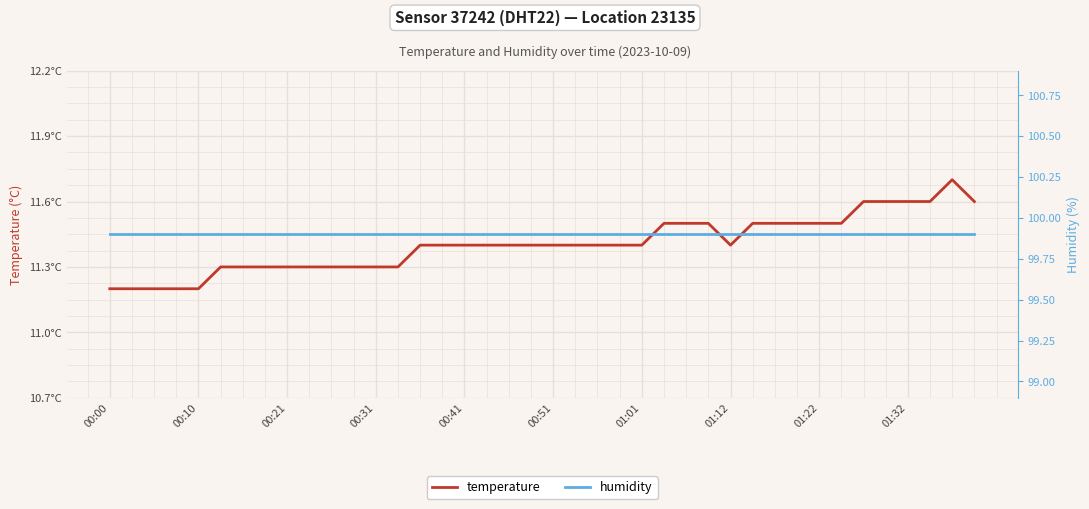

Rank the series by their maximum value, from lowest to highest.

humidity, temperature